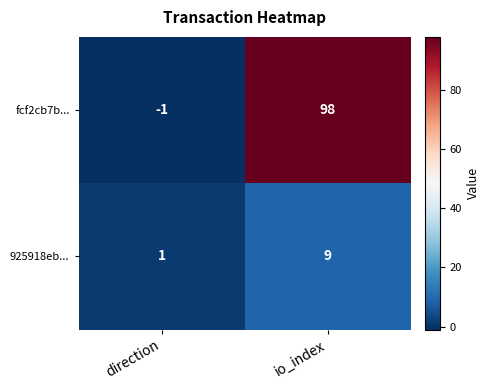

List the series in order of their peak value, lowest first.

925918eb..., fcf2cb7b...